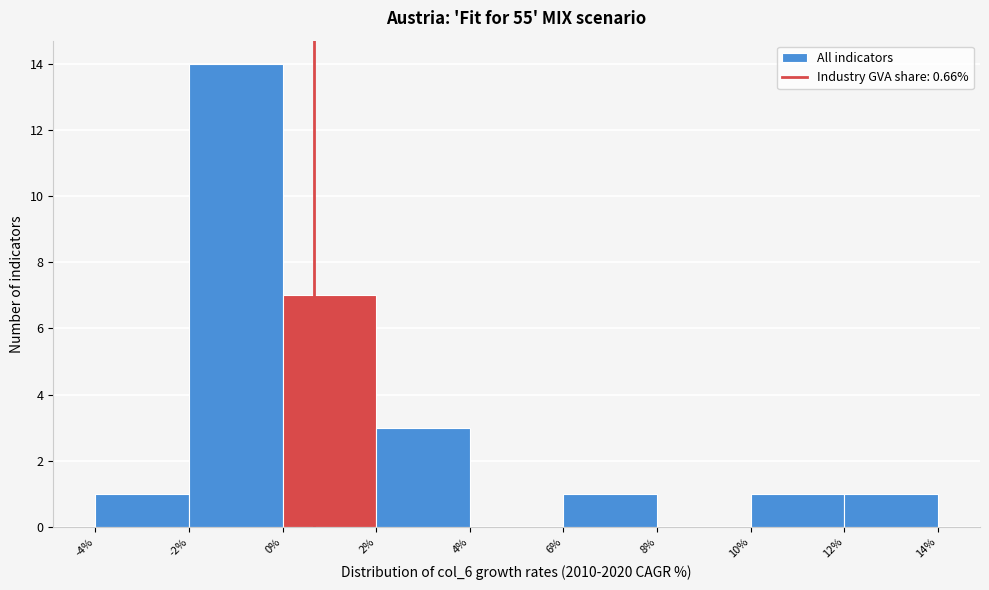

Reading left to right, list every bar in this chart as the range it spans on the x-axis followed by its height. The values are not printed on the chart, so give them approximately, as read against the axis.

-4% to -2%: 1
-2% to 0%: 14
0% to 2%: 7
2% to 4%: 3
4% to 6%: 0
6% to 8%: 1
8% to 10%: 0
10% to 12%: 1
12% to 14%: 1